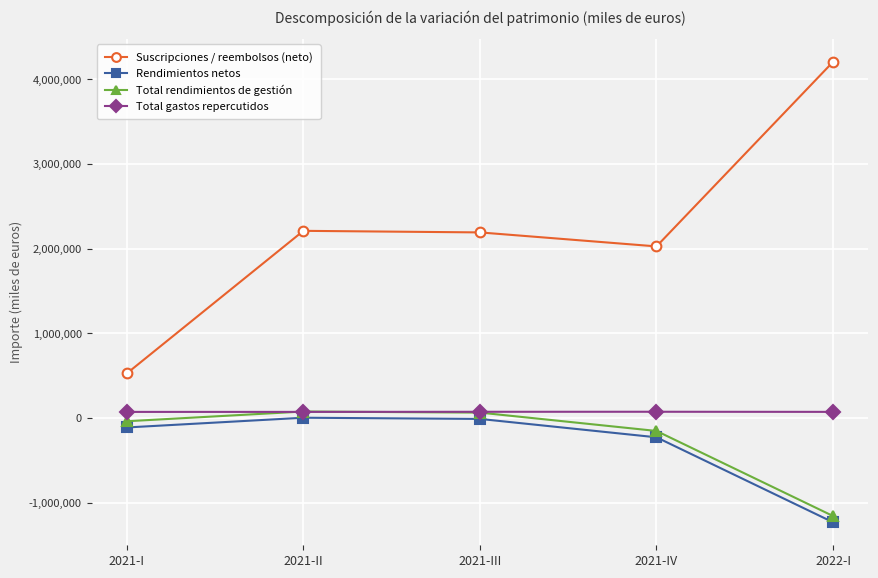

Which series has the largest total across all categories?

Suscripciones / reembolsos (neto)